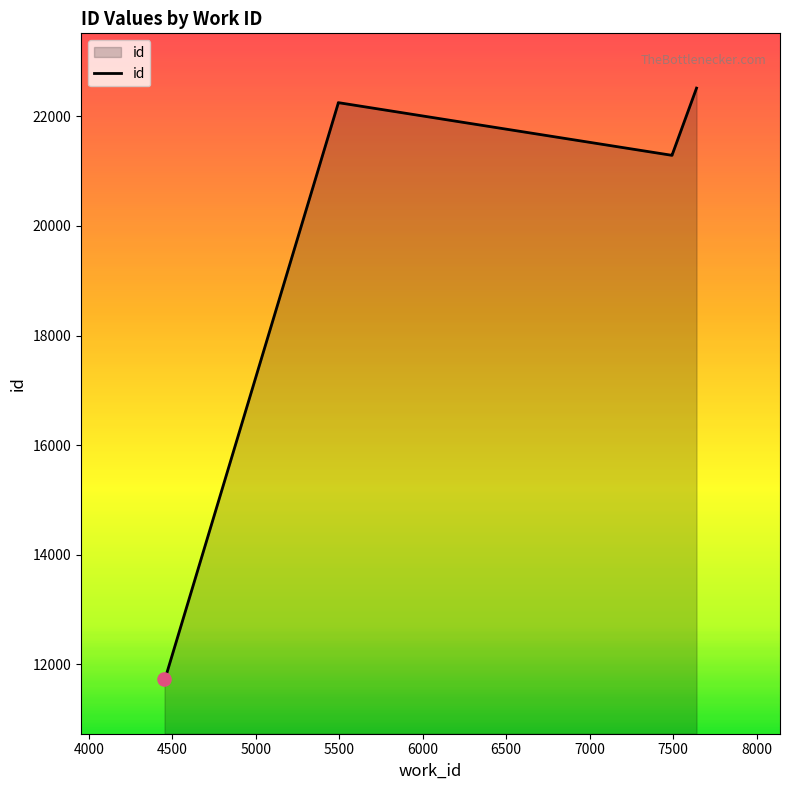

What is the change in value from 4000 to 5000?

+10507